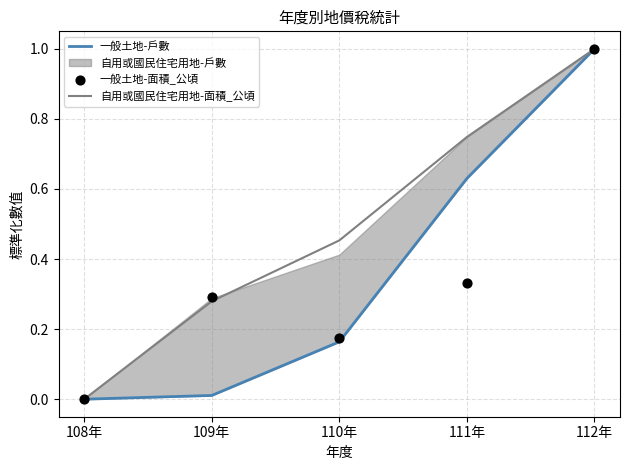

At how many categories does at least one series exceed 0?

4